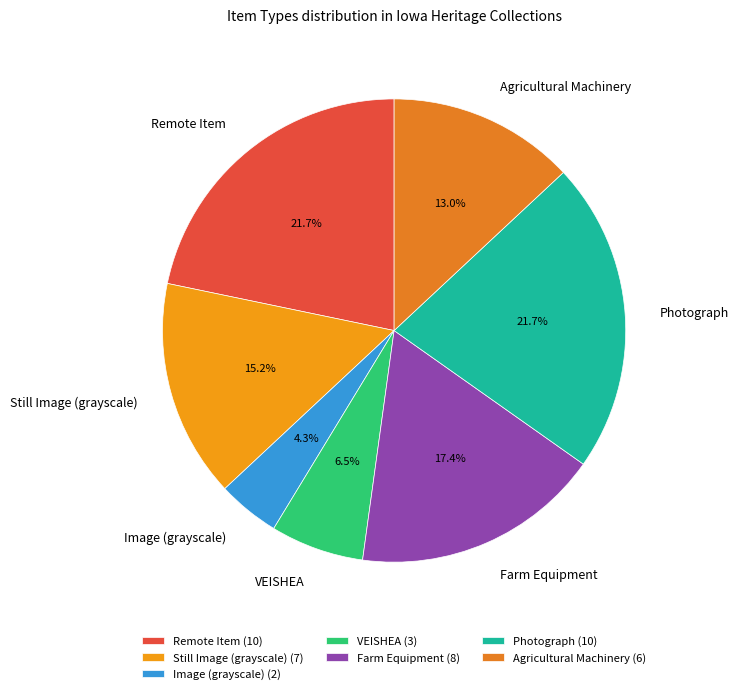

Approximately how many times larger is the value at Agricultural Machinery compared to VEISHEA?

2.0